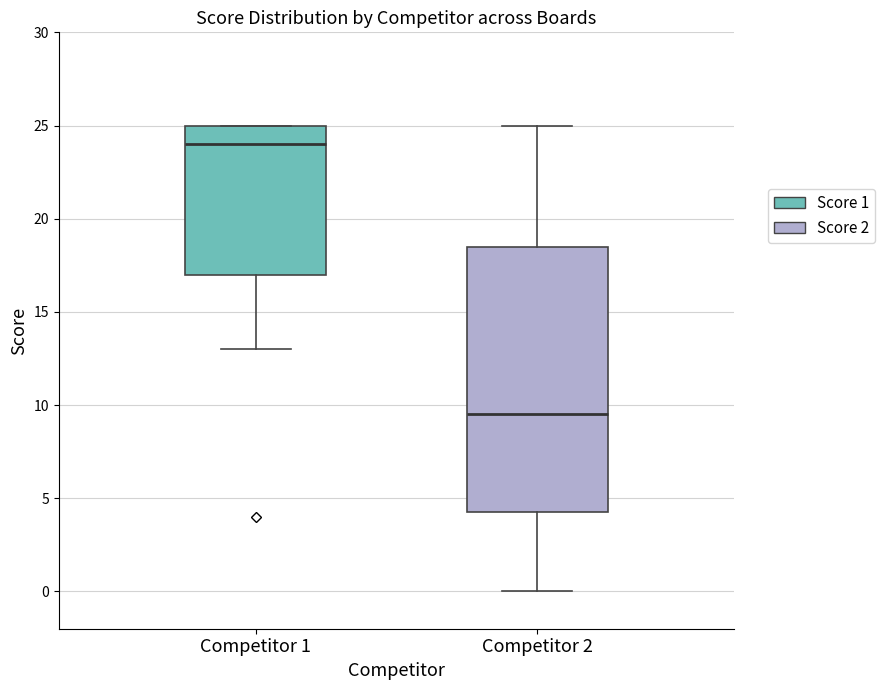

Comparing the boxes themselves (not the whiskers), which one is the tallest?

Competitor 2